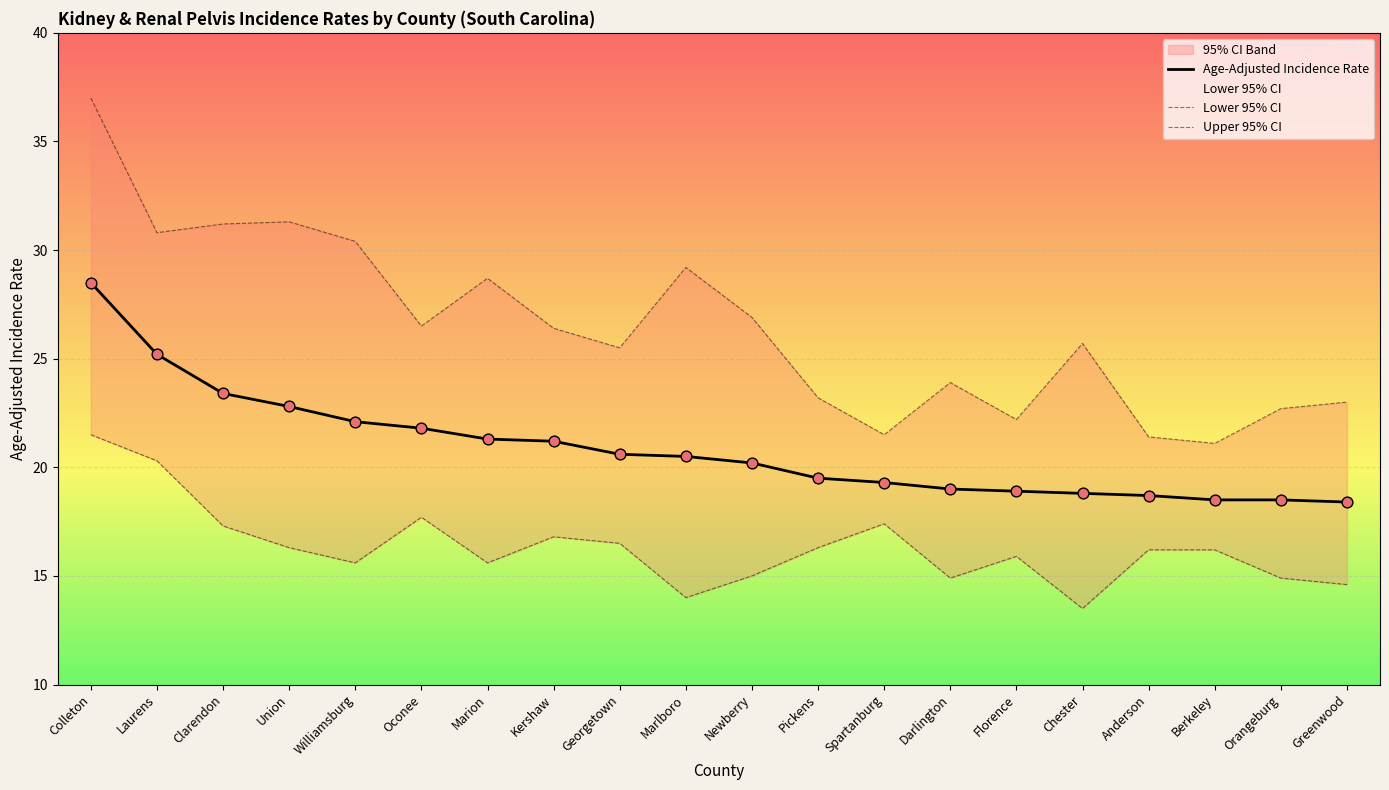

Which series has the widest spread of Y values?

Upper 95% CI